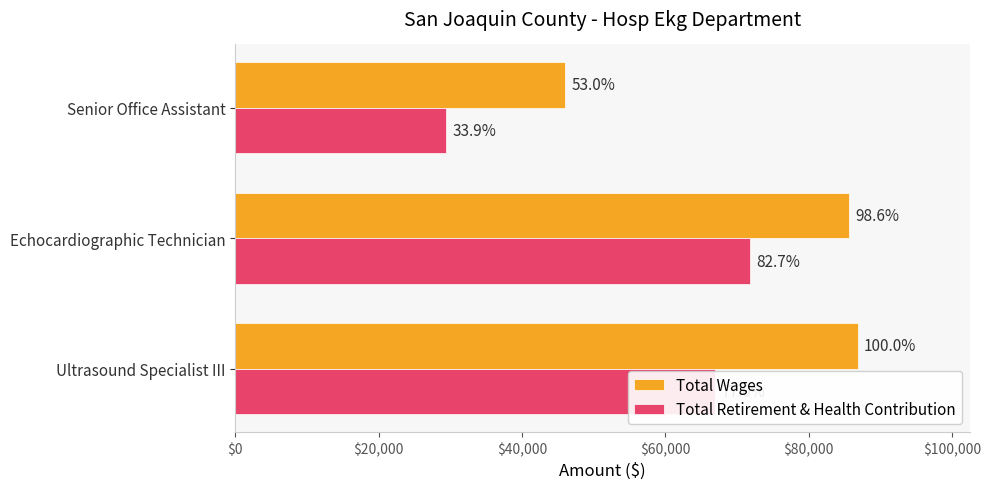

What are all the series names shown in the legend?

Total Wages, Total Retirement & Health Contribution